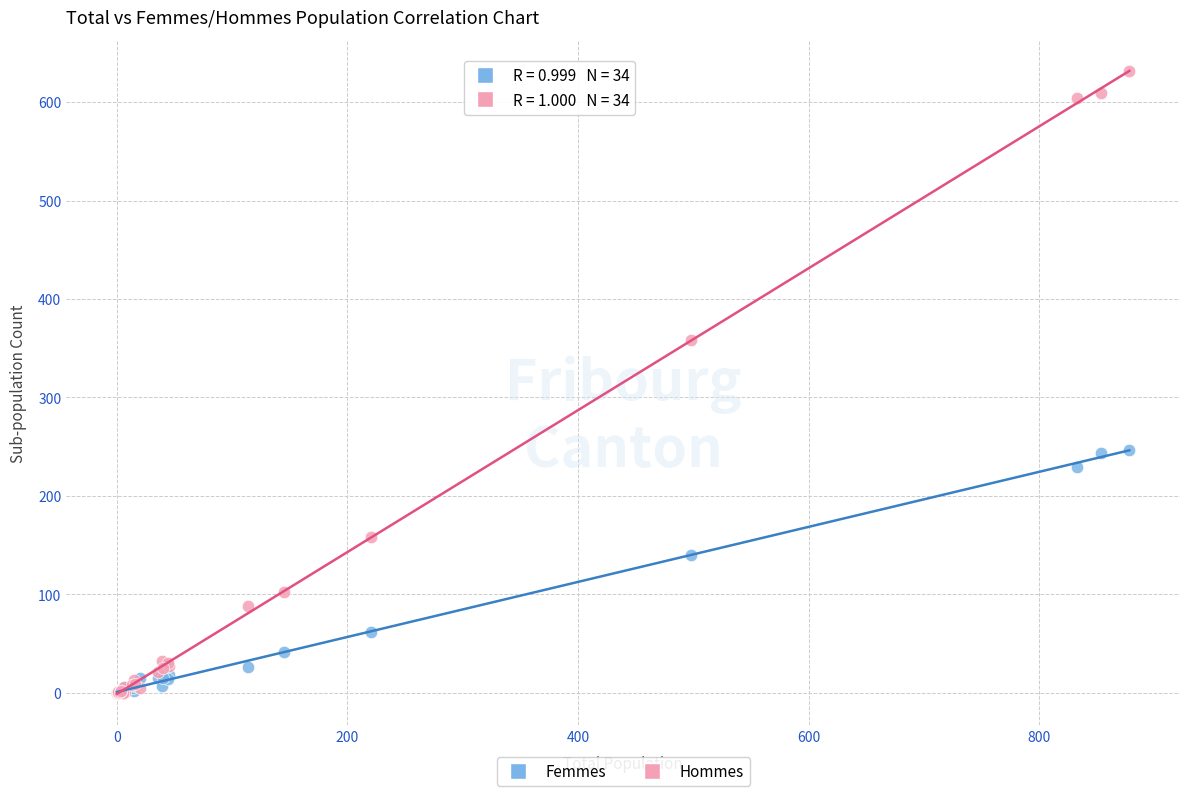

In the Hommes series, what Y value is closest to 315?

358